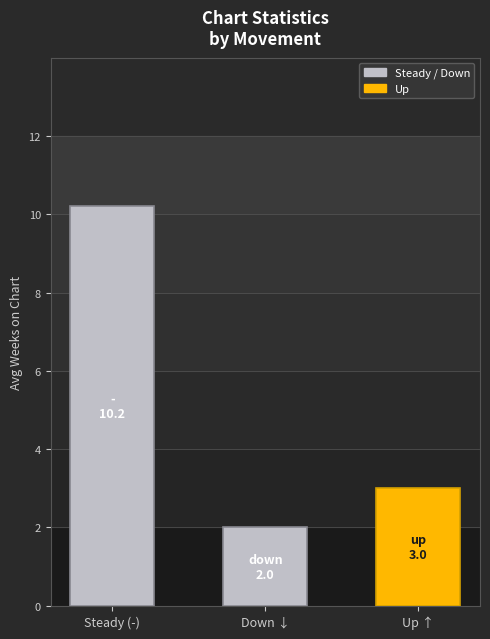

At which category does the chart reach its peak across all series?

Steady (-)